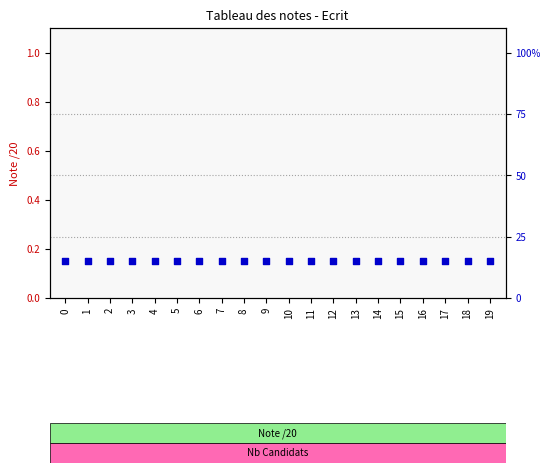

What are all the series names shown in the legend?

Nb Candidats ayant obtenu cette note, Note /20 (valeur)